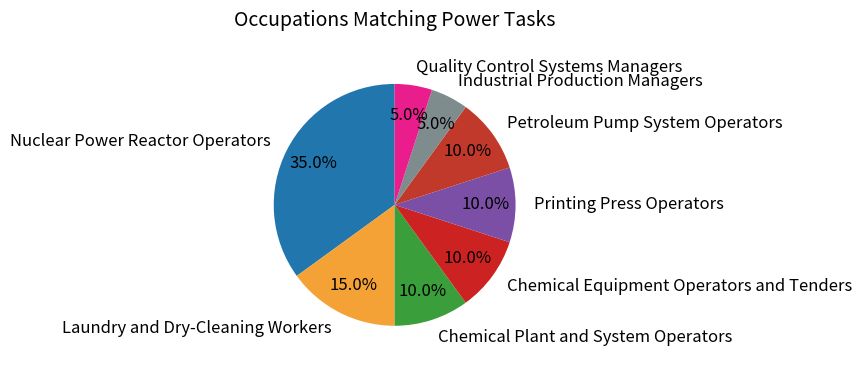

Does any single category account for the majority?

No